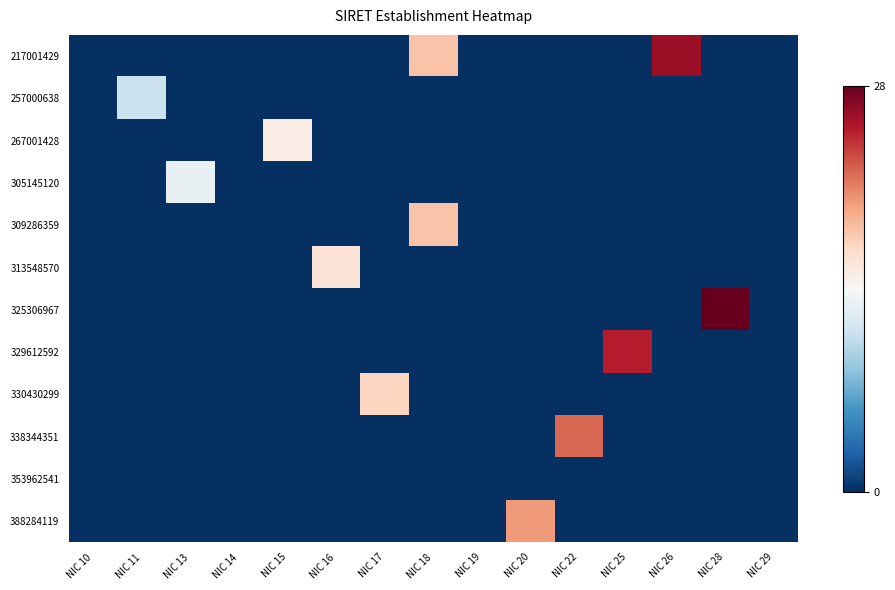

At which category does the chart reach its peak across all series?

NIC 28